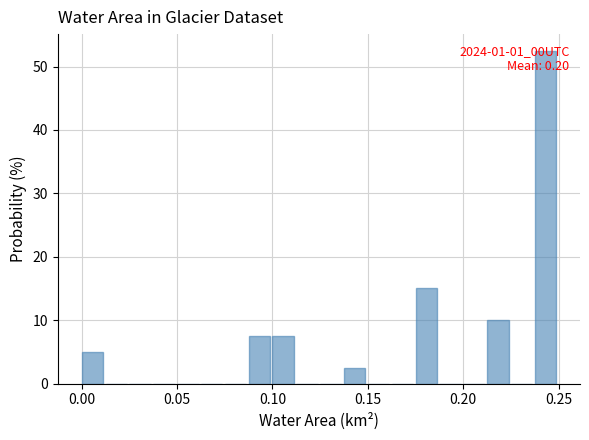

Around what value on the x-axis is the tallest bar? Give the approximate position of its centre, as read against the axis.

0.245